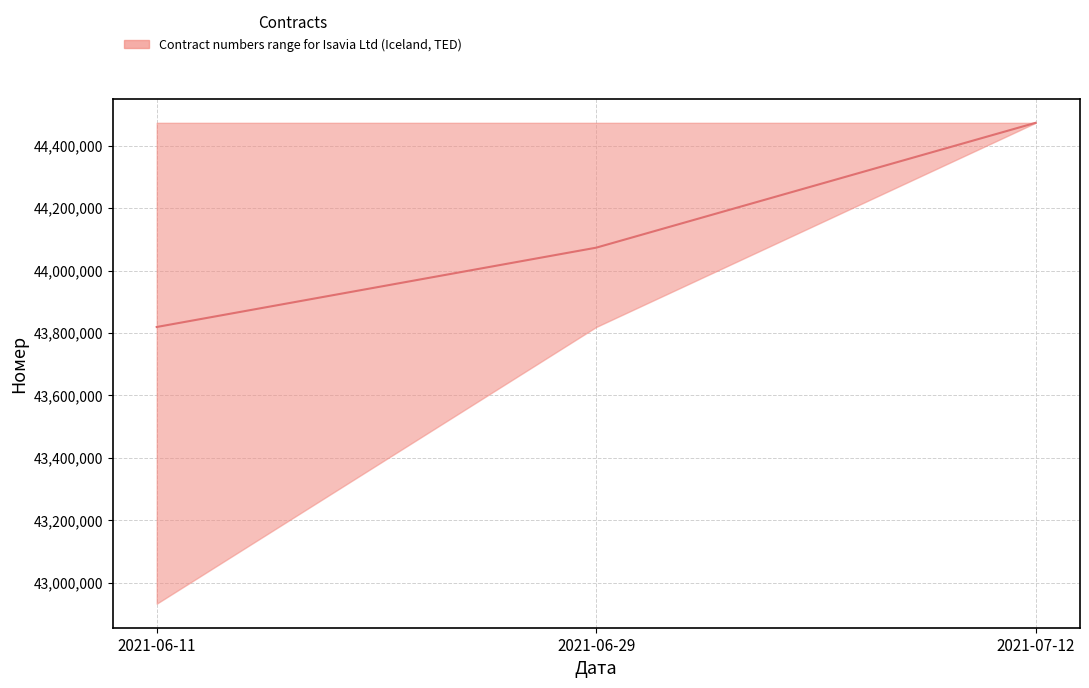

Reading right to left, extract all data points from this chart.

44473358	44073156	43818955